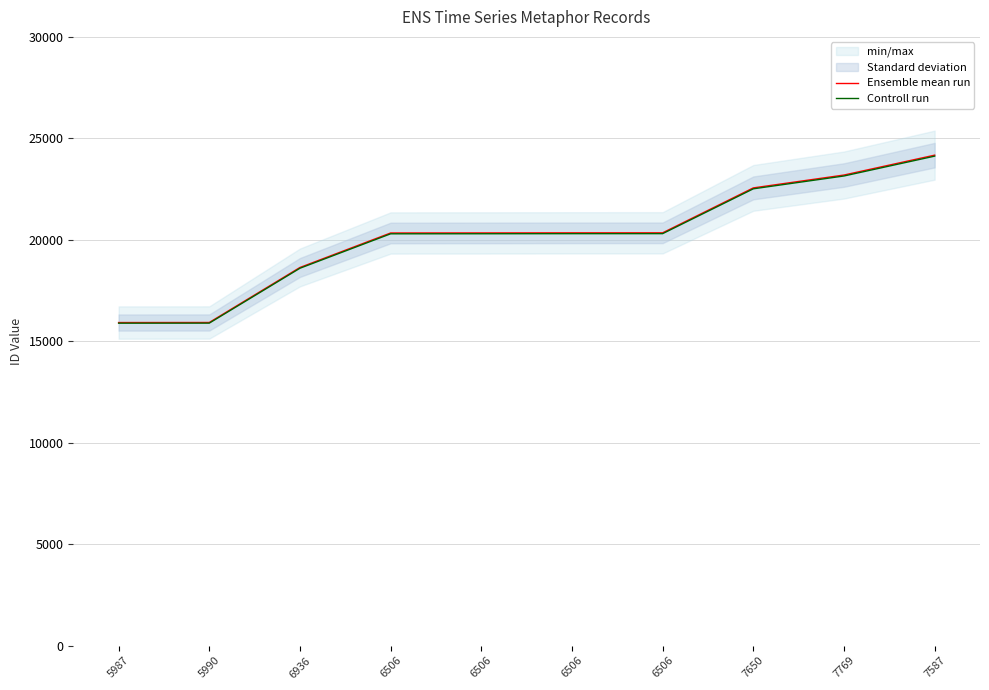

Which series has the largest range (max minus min)?

Ensemble mean run